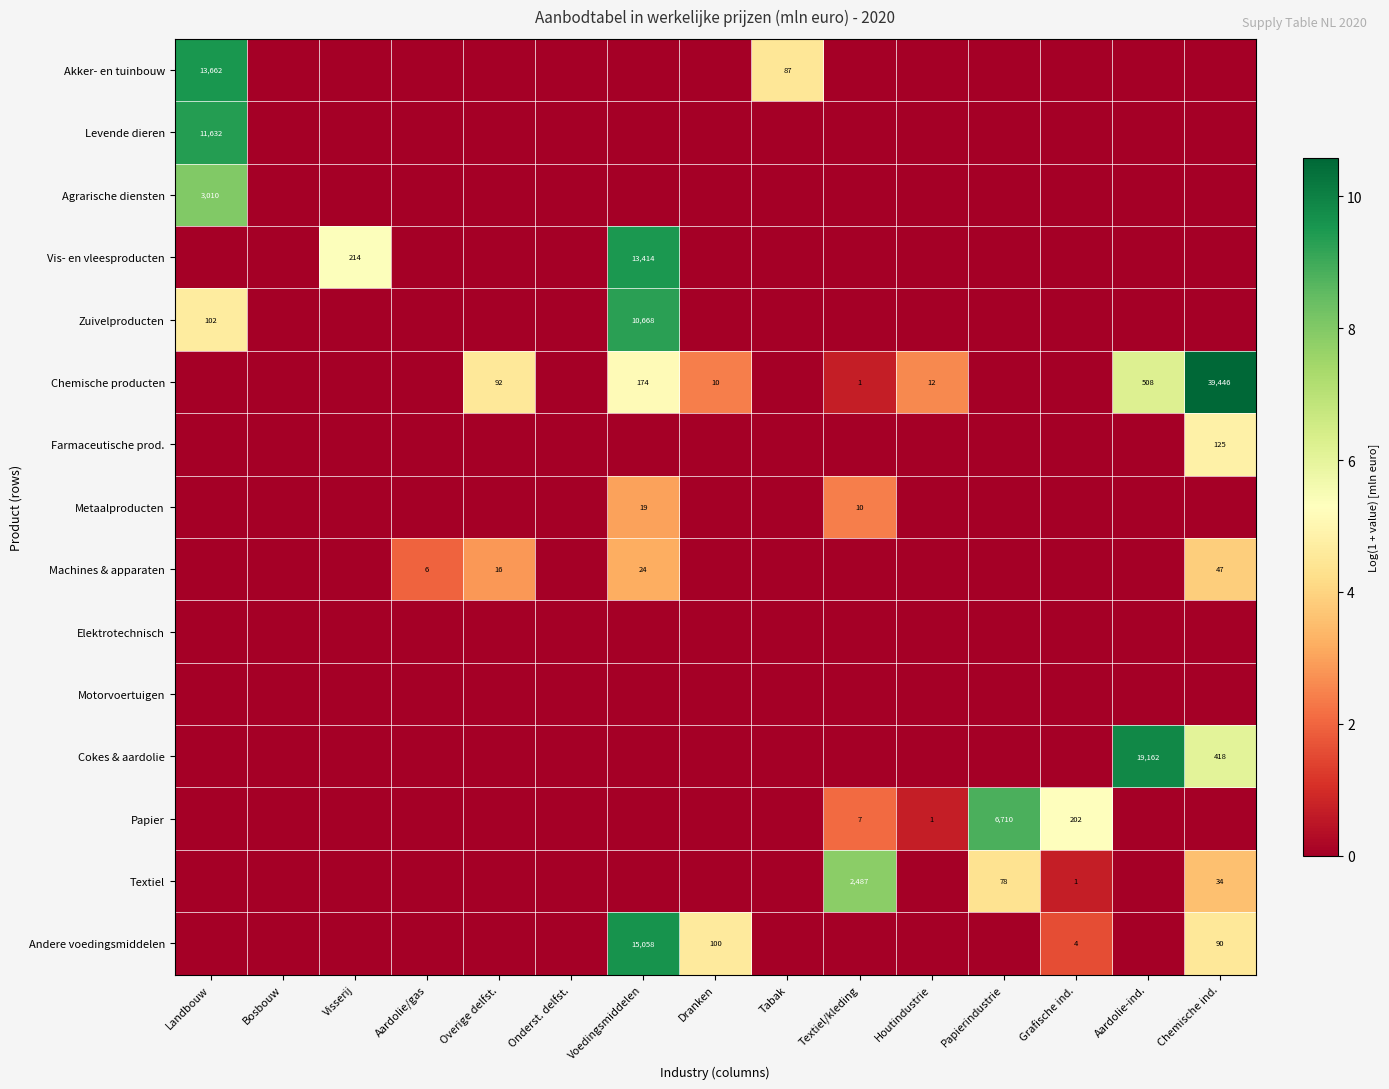

Which series changed the most between Aardolie/gas and Houtindustrie?

Chemische producten